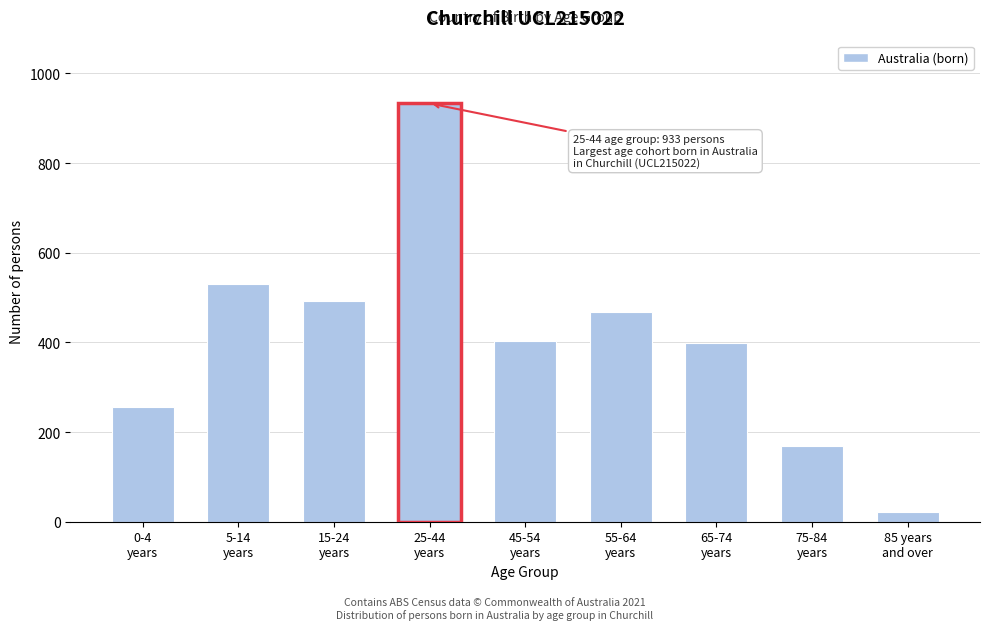

Reading left to right, what are all the values shown in this chart?

255	531	492	404	467	399	170	22